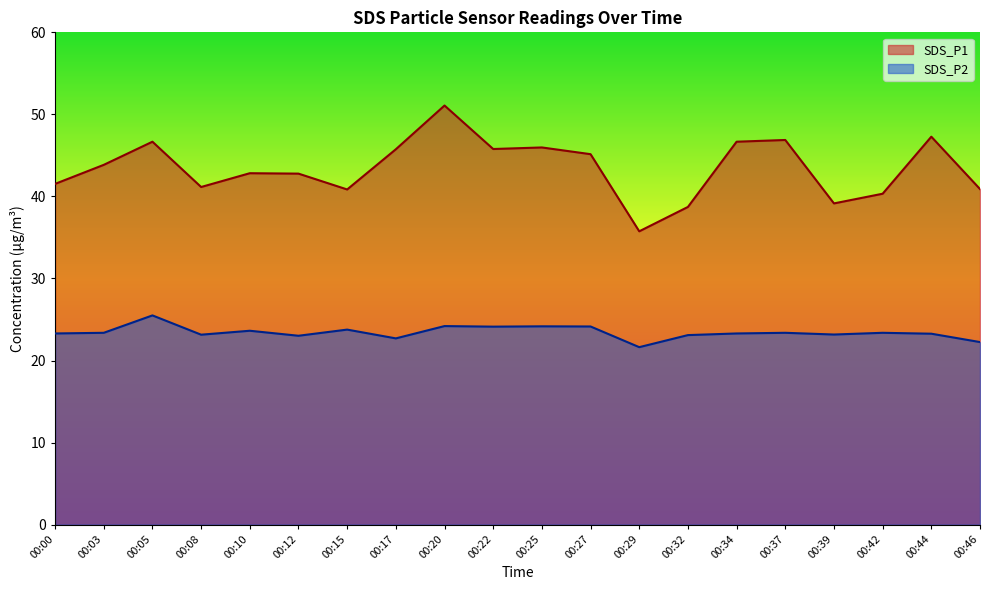

What is the difference between the SDS_P1 values at 00:00 and 00:15?

0.7